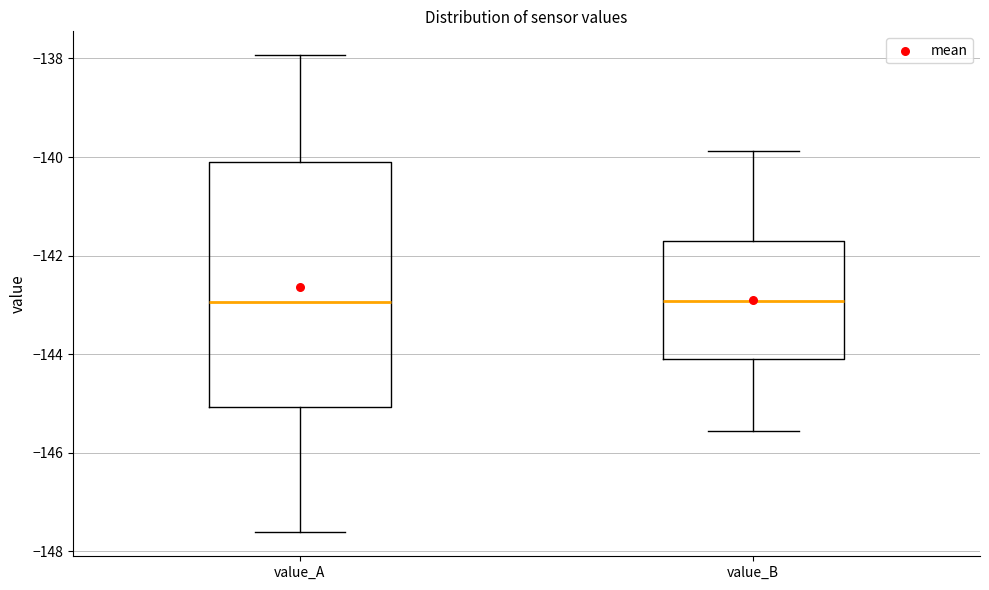

Comparing the boxes themselves (not the whiskers), which one is the tallest?

value_A